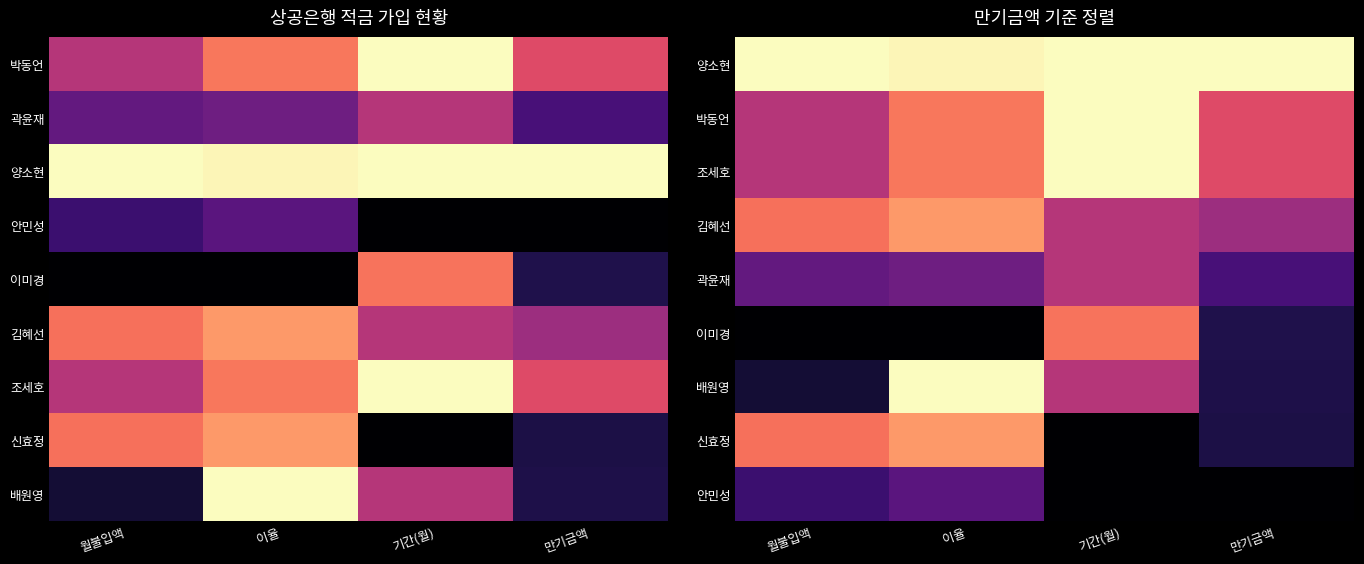

What is the spread (max minus min) of values at 이율?

1.0